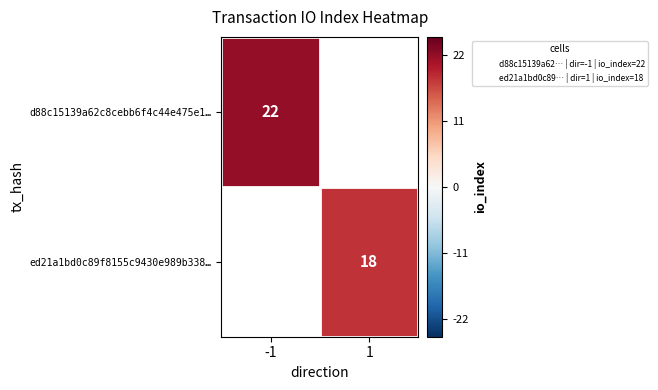

How many categories are shown in the chart?

2